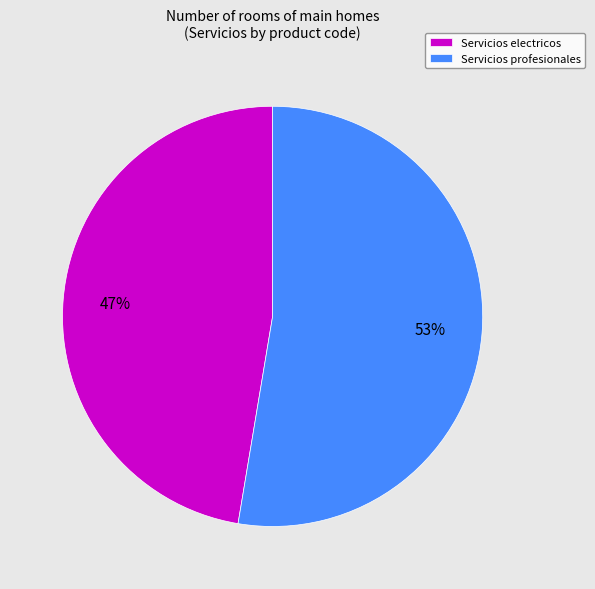

What is the ratio of the value at Servicios profesionales to the value at Servicios electricos?

1.1